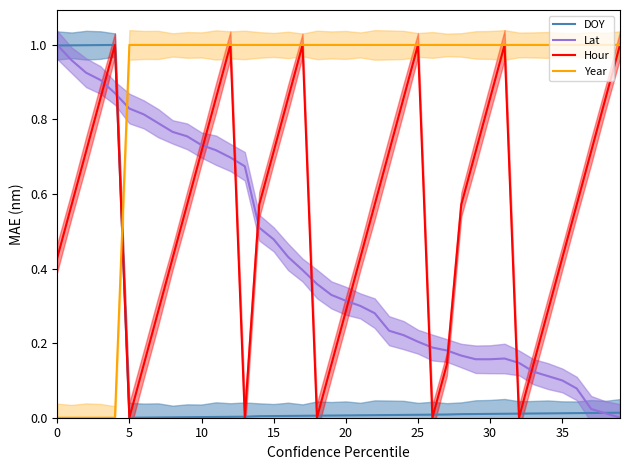

What is the difference between the maximum and minimum values in the Lat series?

1.0